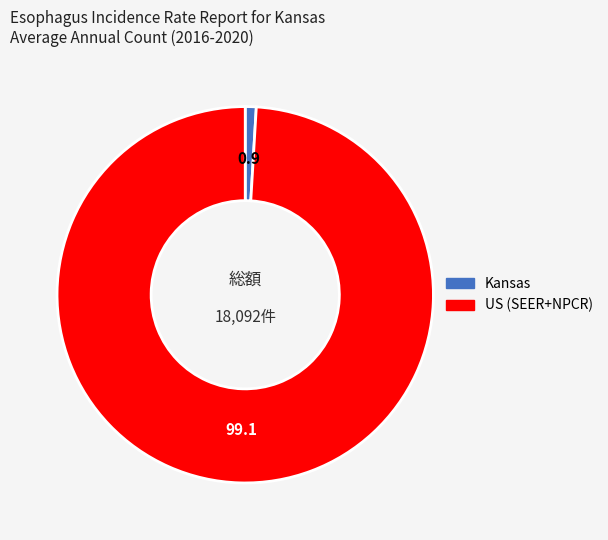

Is it true that US (SEER+NPCR) is 89% of the pie?

False